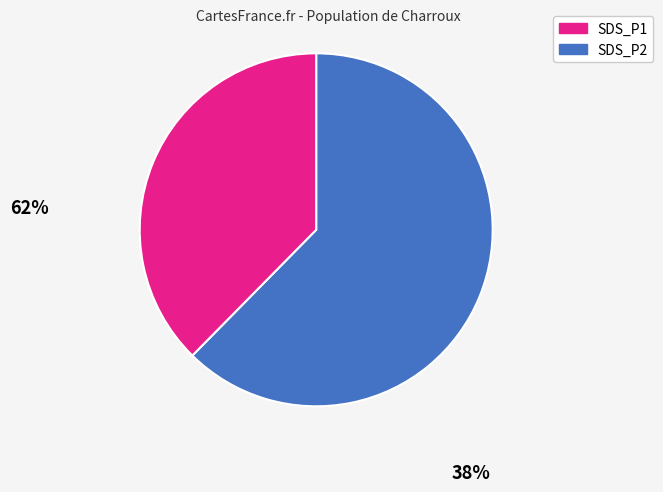

Between SDS_P1 and SDS_P2, which is larger?

SDS_P1